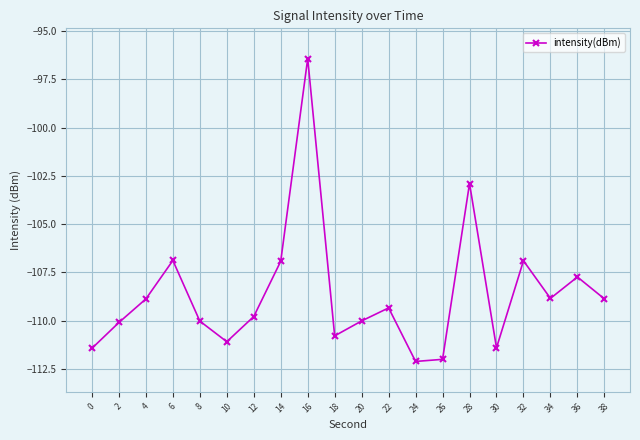

What is the minimum value shown in the chart?

-112.1